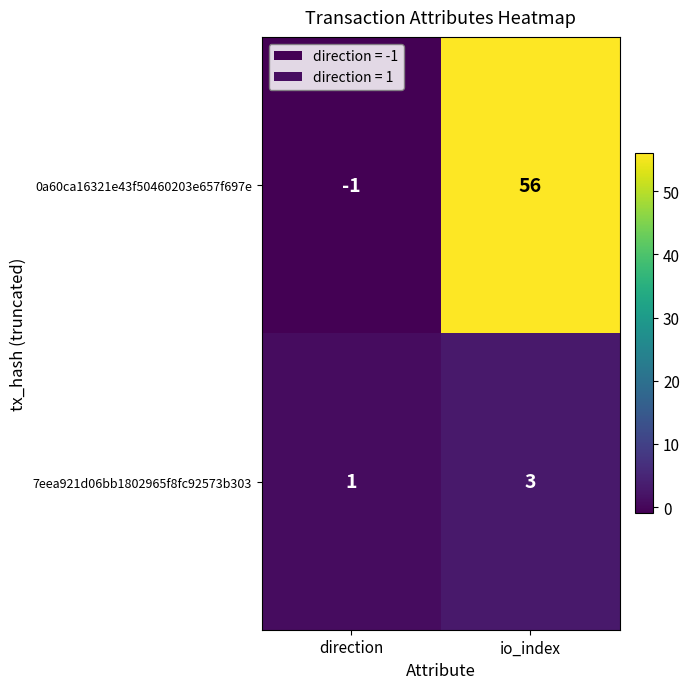

What is the approximate value of 0a60ca16321e43f50460203e657f697e at io_index, to the nearest 10?

60